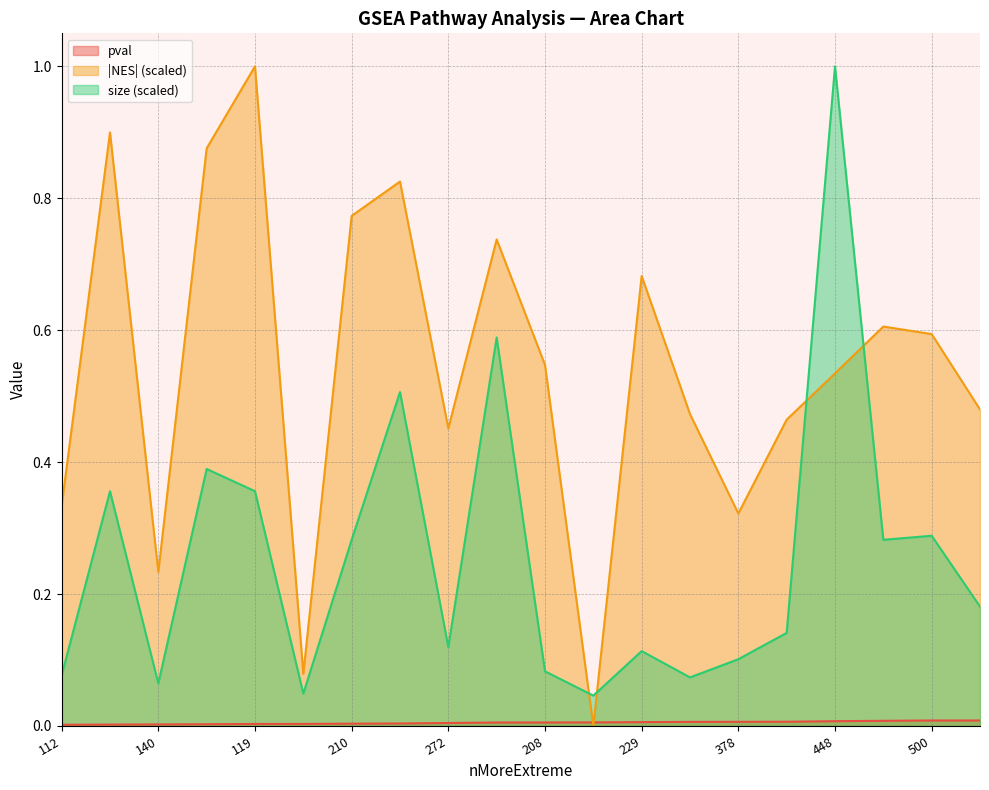

What is the label of the 9th point from the left?

272